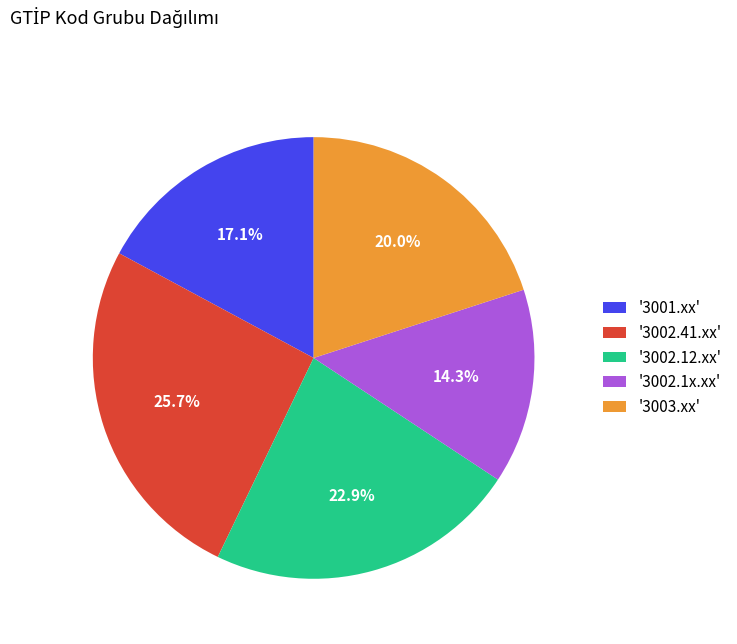

Rank the categories by value from highest to lowest.

'3002.41.xx', '3002.12.xx', '3003.xx', '3001.xx', '3002.1x.xx'